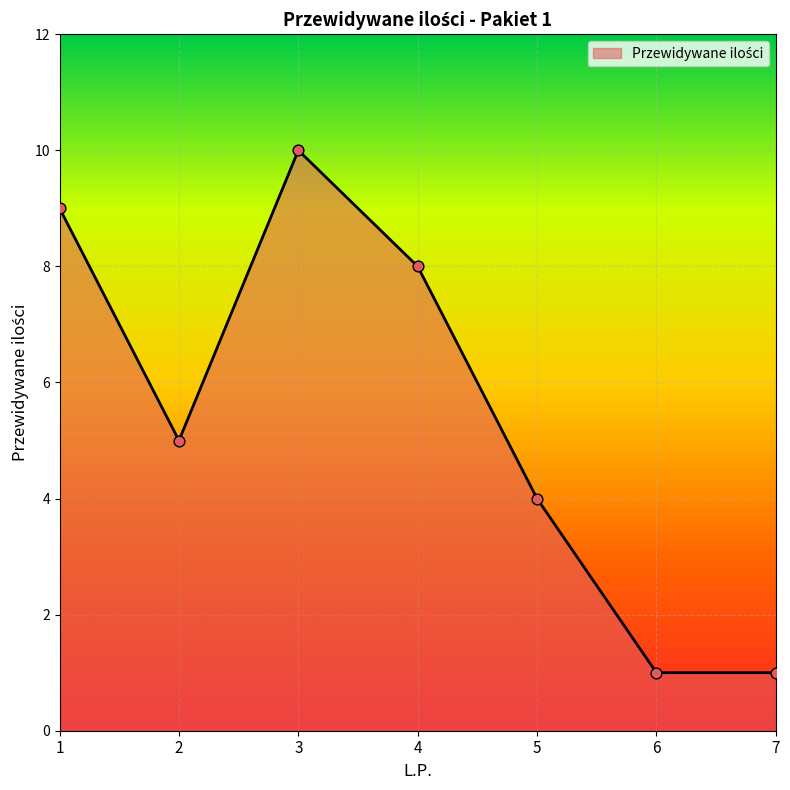

Which has a higher value, 4 or 3?

3